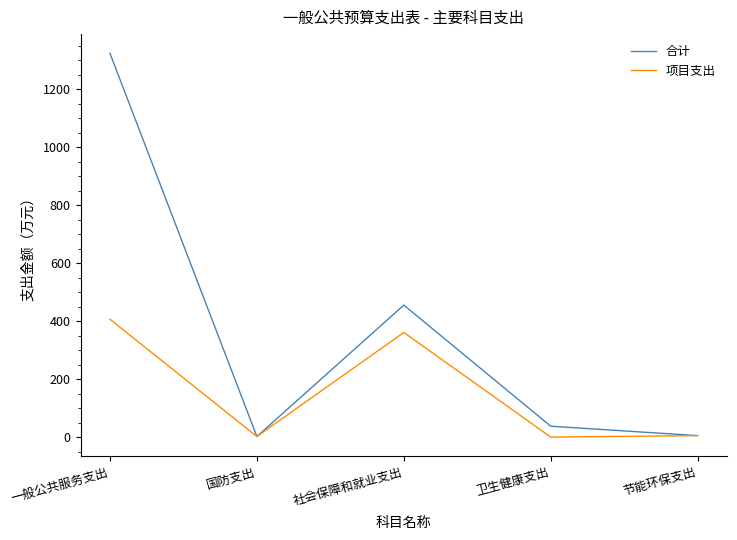

What position from the right is 一般公共服务支出?

5